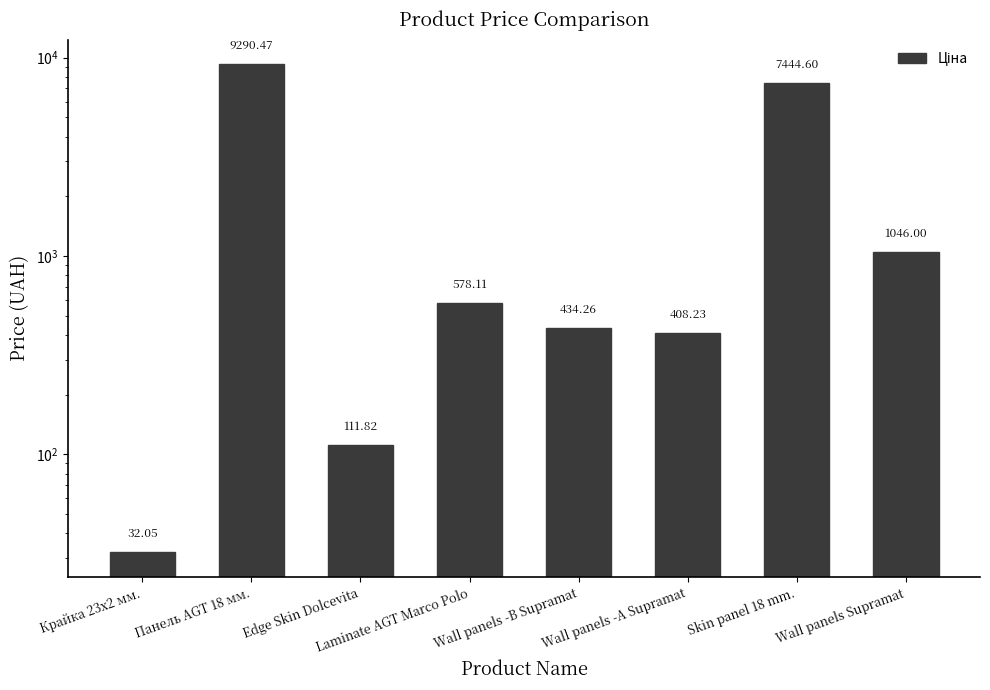

What is the approximate value at Крайка 23x2 мм.?

32.0